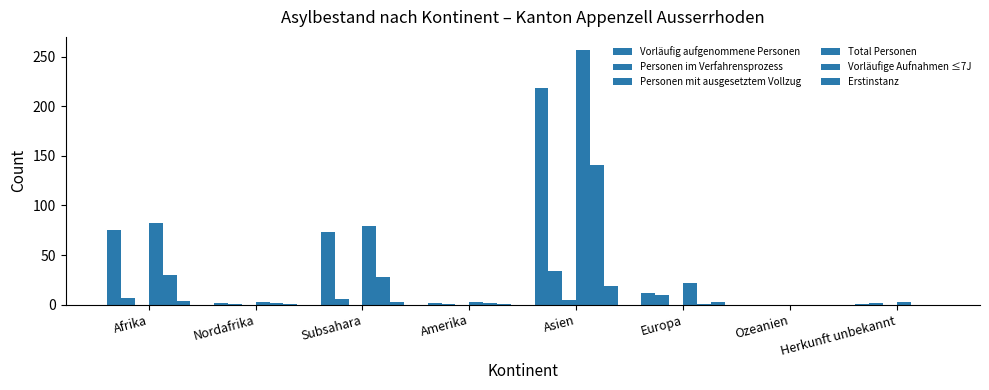

What is the difference between the highest and lowest values at Afrika?

82